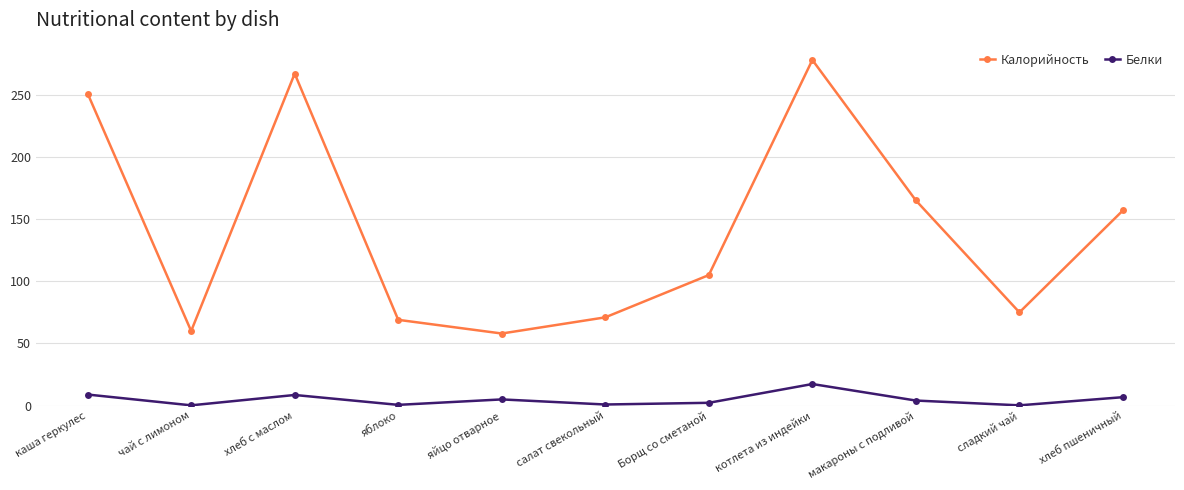

What is the difference between the highest and lowest values at каша геркулес?

242.1